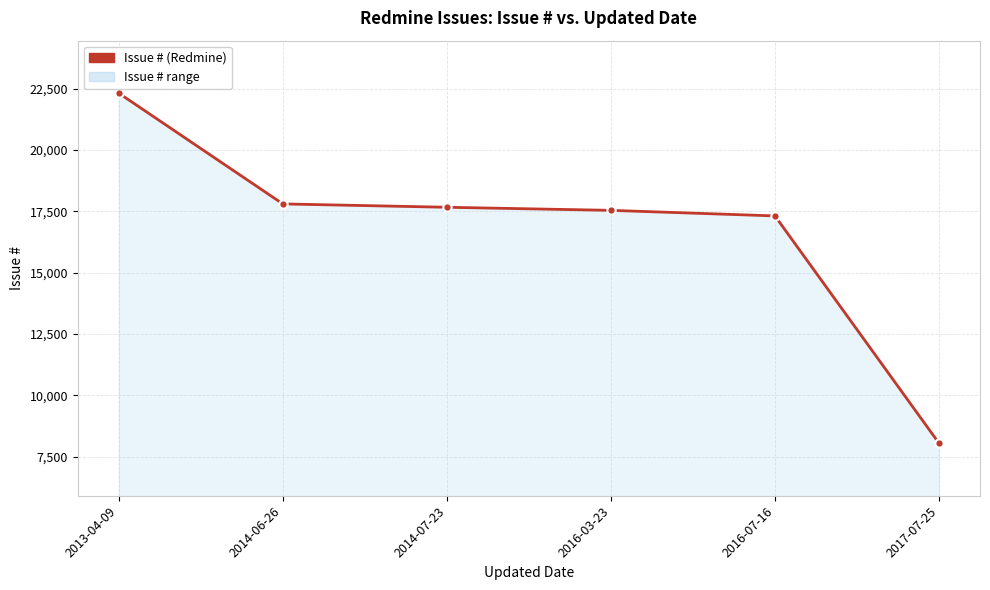

What is the label of the 5th point from the left?

2016-07-16